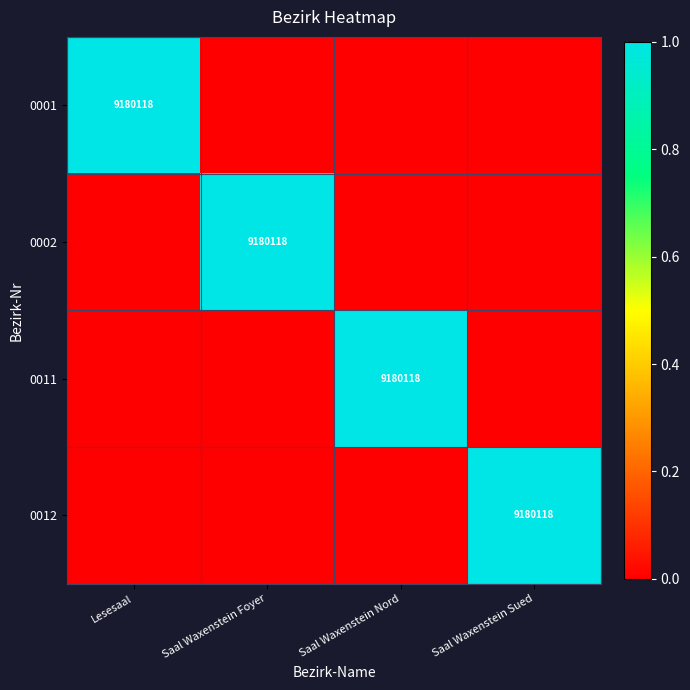

Is it true that 0002 equals 1861993 at Saal Waxenstein Foyer?

False